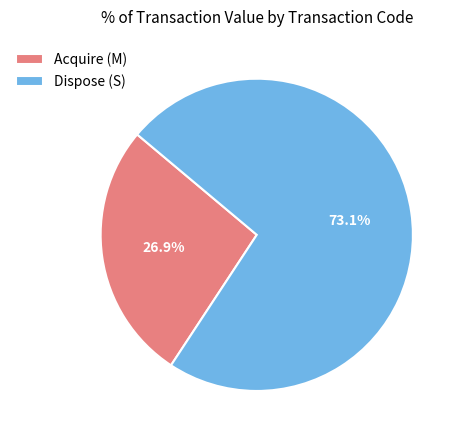

What portion of the pie excludes Acquire (M)?

73.1%